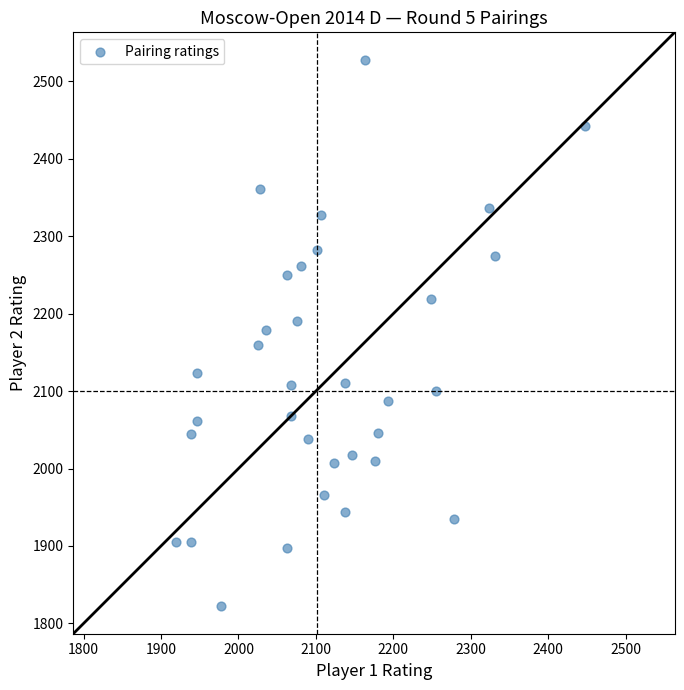

What is the range of Y values (max minus min)?

706